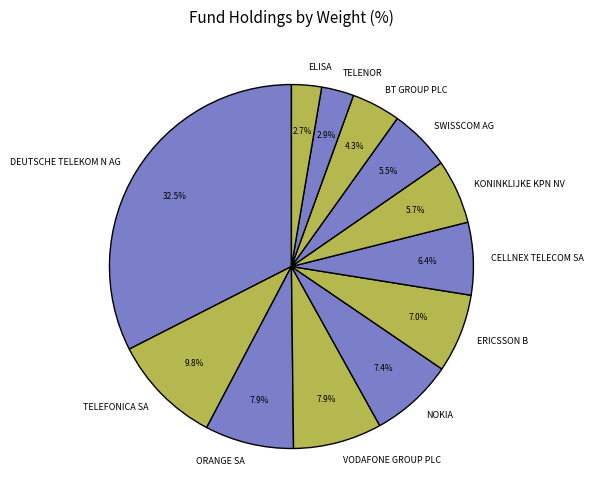

What percentage is the TELENOR slice, to the nearest percent?

3%